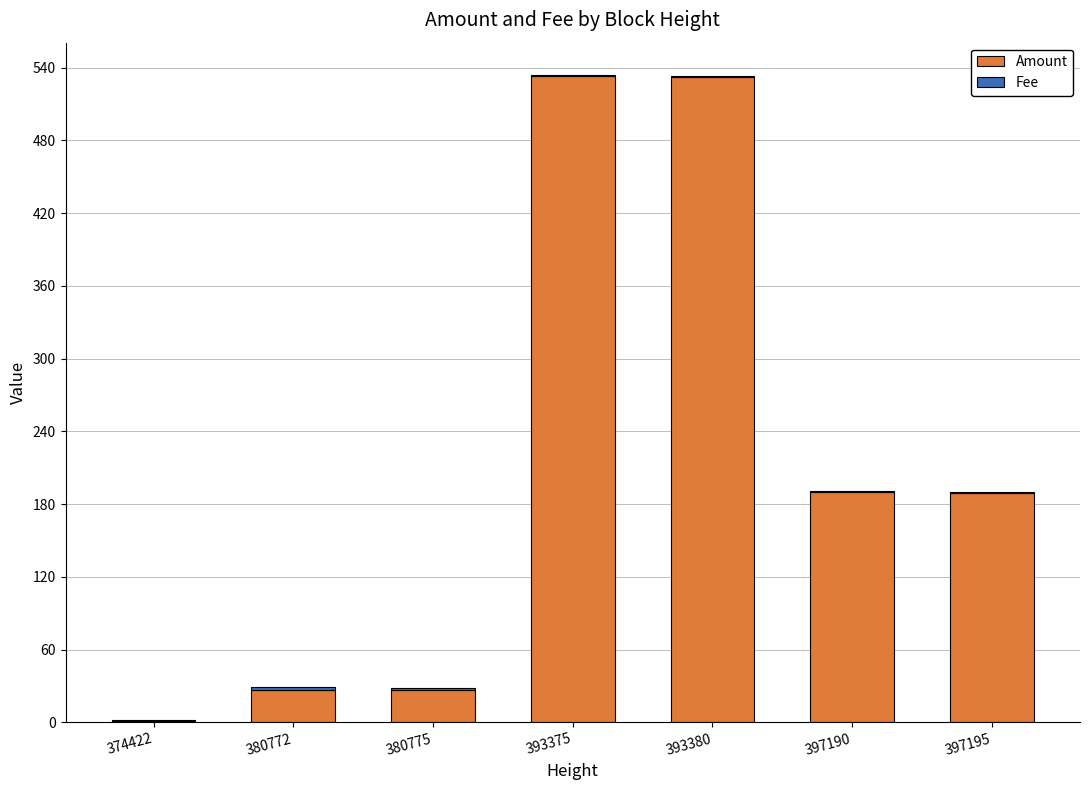

What is the sum of all Amount values?

1499